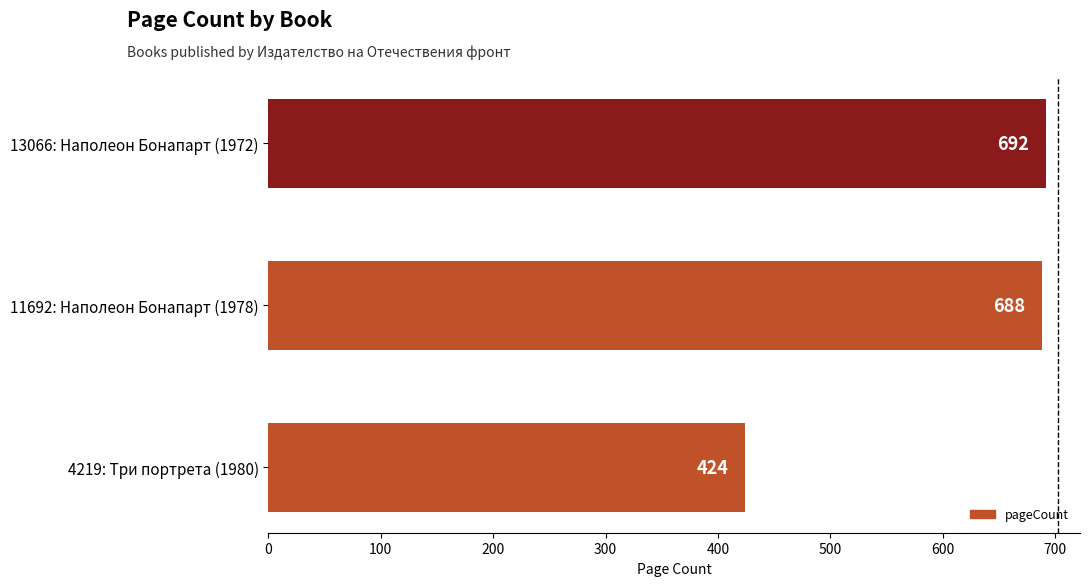

At which label is the value closest to 558?

11692: Наполеон Бонапарт (1978)